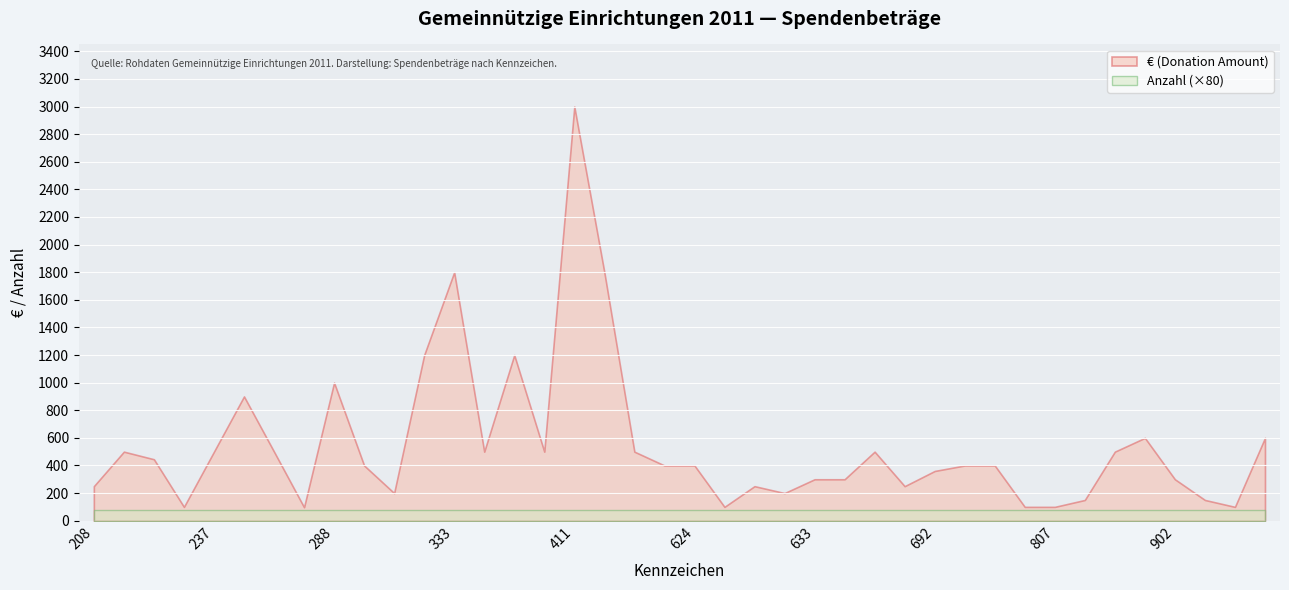

At which category is the sum across all series the highest?

411